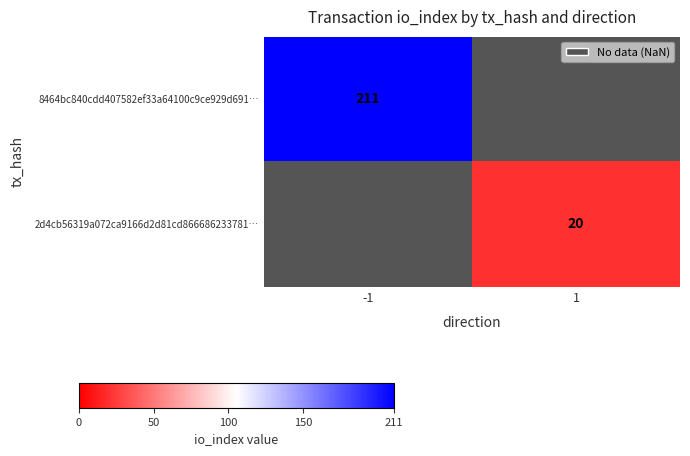

The value of 8464bc840cdd407582ef33a64100c9ce929d691… at -1 is 211. True or false?

True